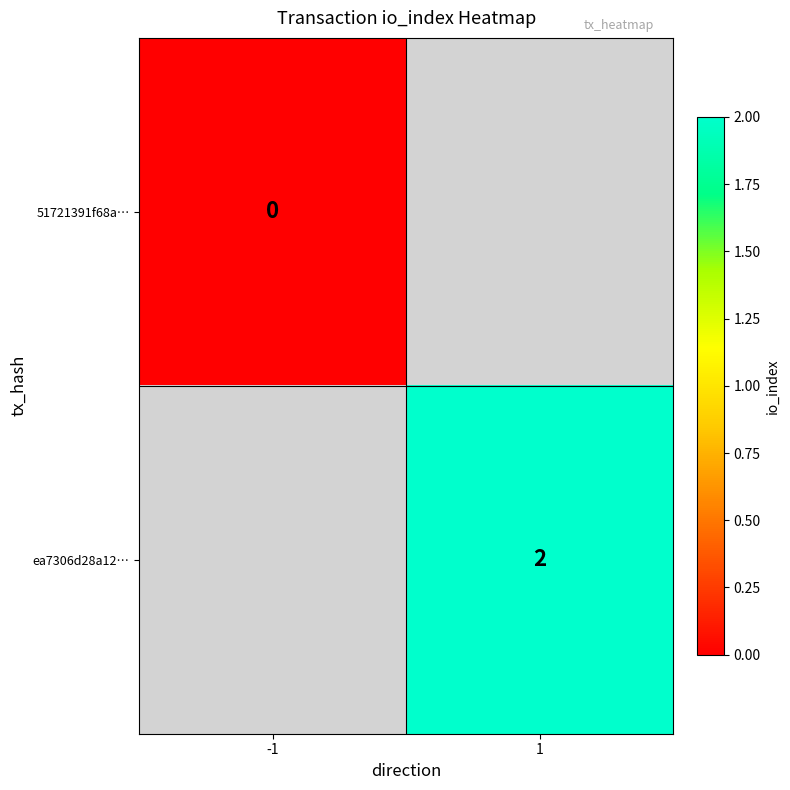

Which category has the highest value across all series?

1